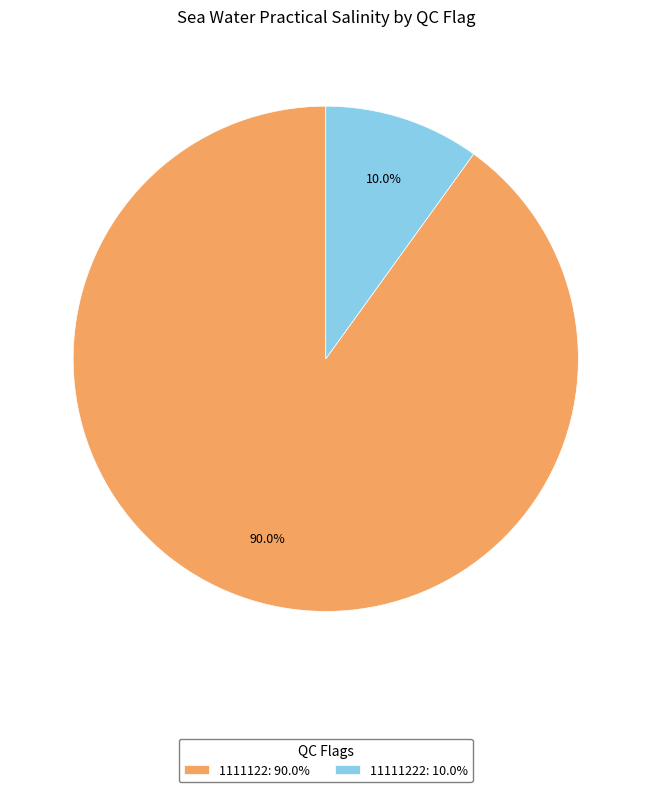

What is the smallest slice in the pie chart?

11111222: 10.0%